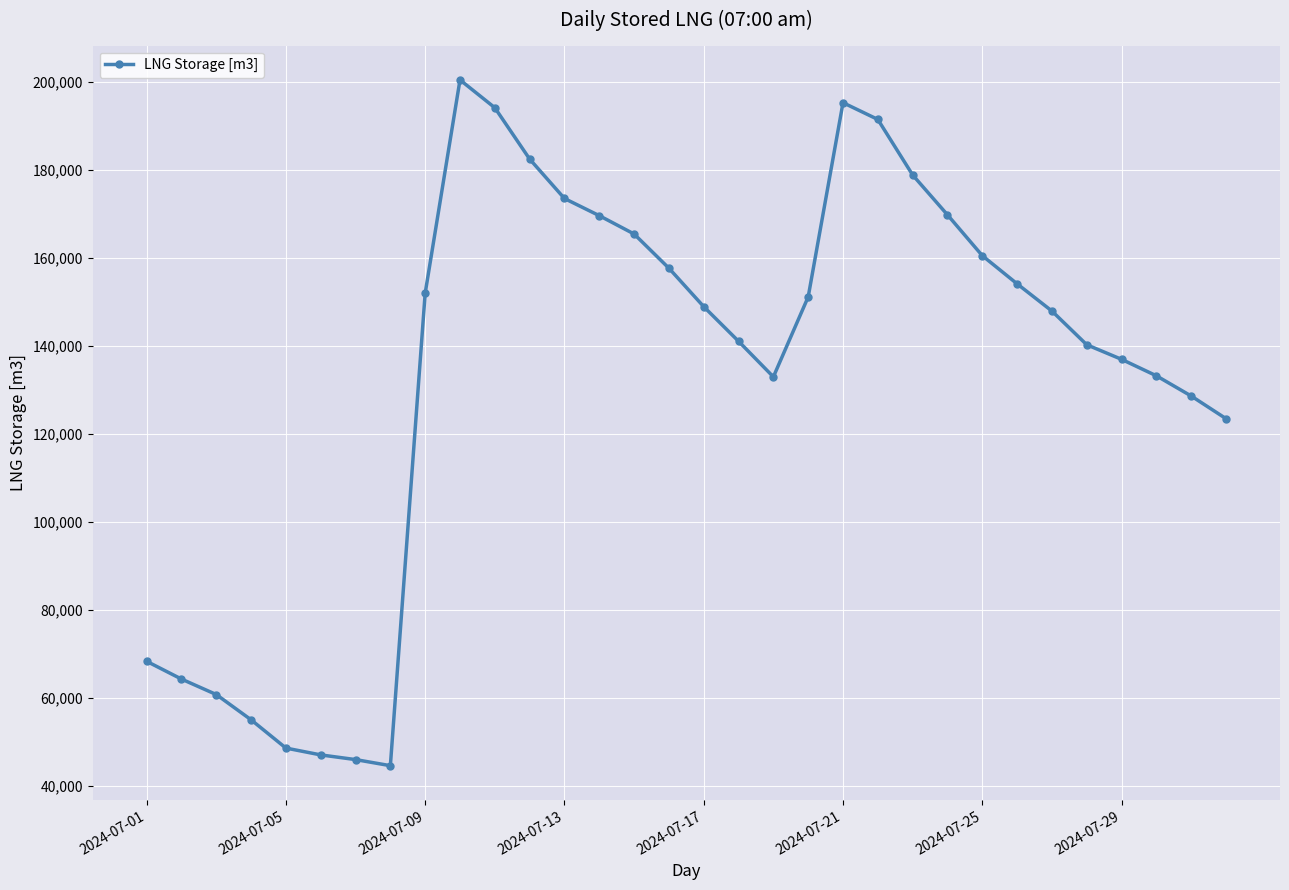

What is the greatest value displayed?

200468.1